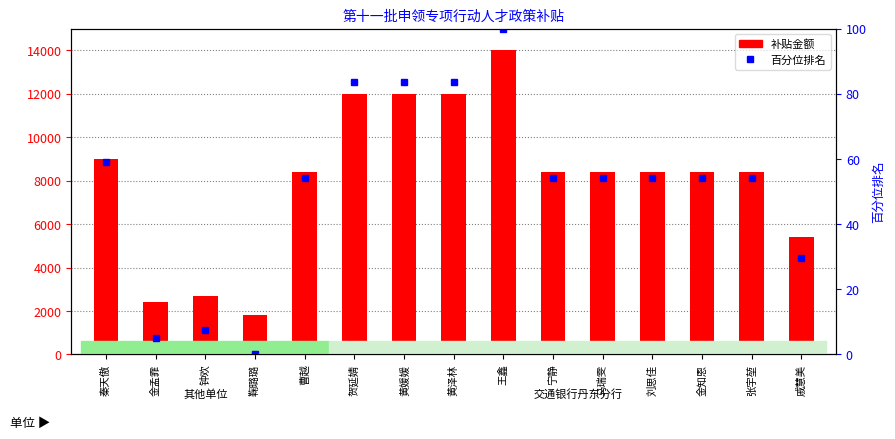

Reading left to right, list all the values displayed in this chart.

补贴金额: 秦天傲=9000.0	金孟霏=2400.0	钟欢=2700.0	鞠璐璐=1800.0	曹越=8400.0	贺延婧=12000.0	黄媛媛=12000.0	黄泽林=12000.0	王鑫=14000.0	宁静=8400.0	马瑞雯=8400.0	刘思佳=8400.0	金知恩=8400.0	张宇堃=8400.0	戚慧美=5400.0
百分位排名: 秦天傲=59.0	金孟霏=4.9	钟欢=7.4	鞠璐璐=0.0	曹越=54.1	贺延婧=83.6	黄媛媛=83.6	黄泽林=83.6	王鑫=100.0	宁静=54.1	马瑞雯=54.1	刘思佳=54.1	金知恩=54.1	张宇堃=54.1	戚慧美=29.5